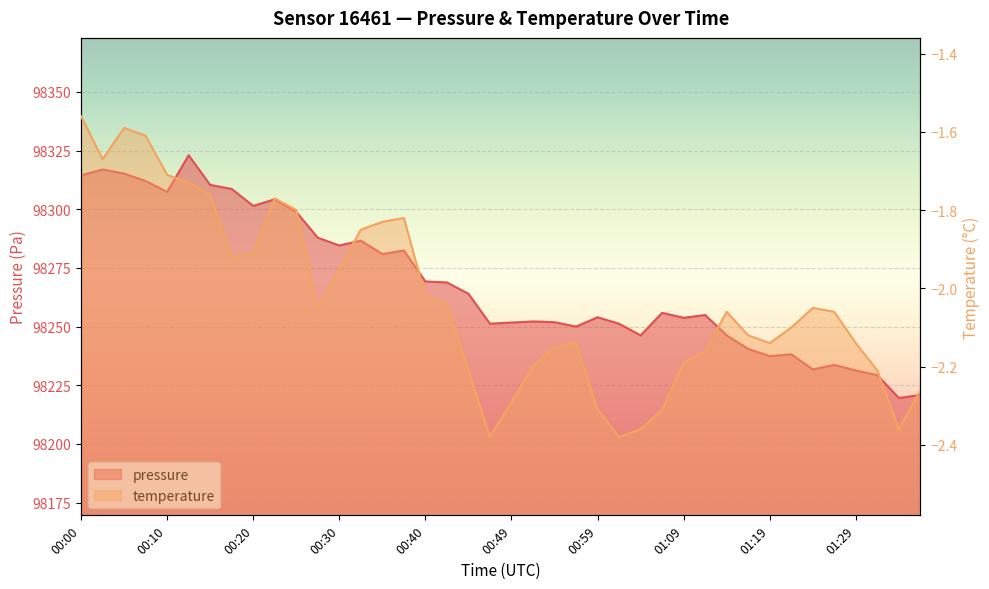

True or false: pressure and temperature cross at least once.

False